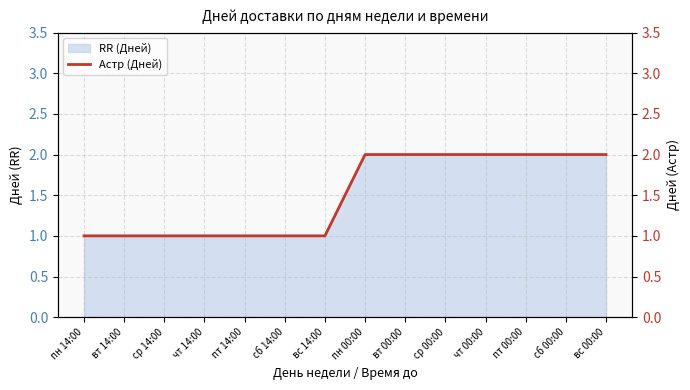

What is the approximate value at пн 14:00?

1